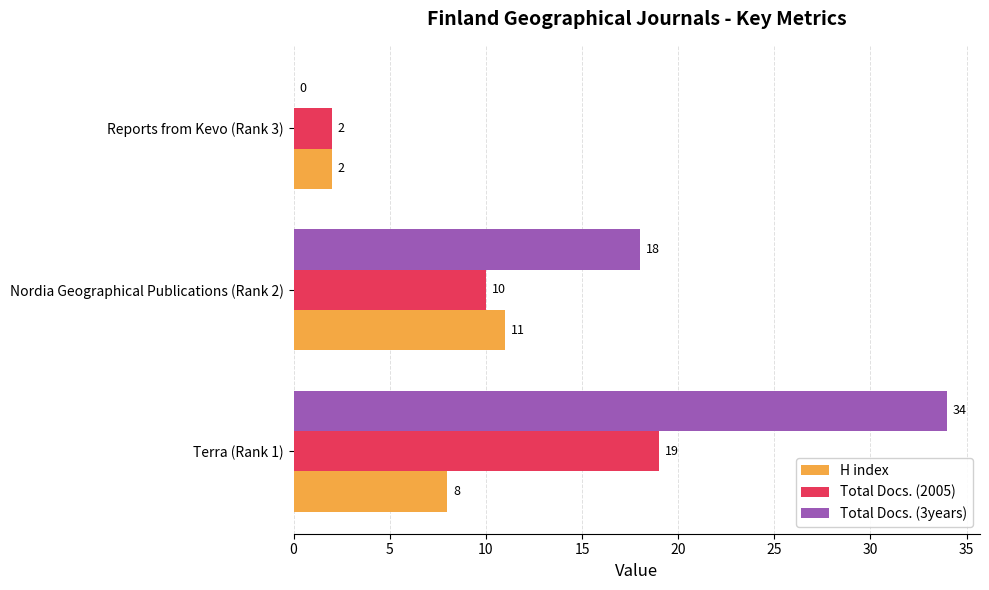

At which category is the sum across all series the highest?

Terra (Rank 1)